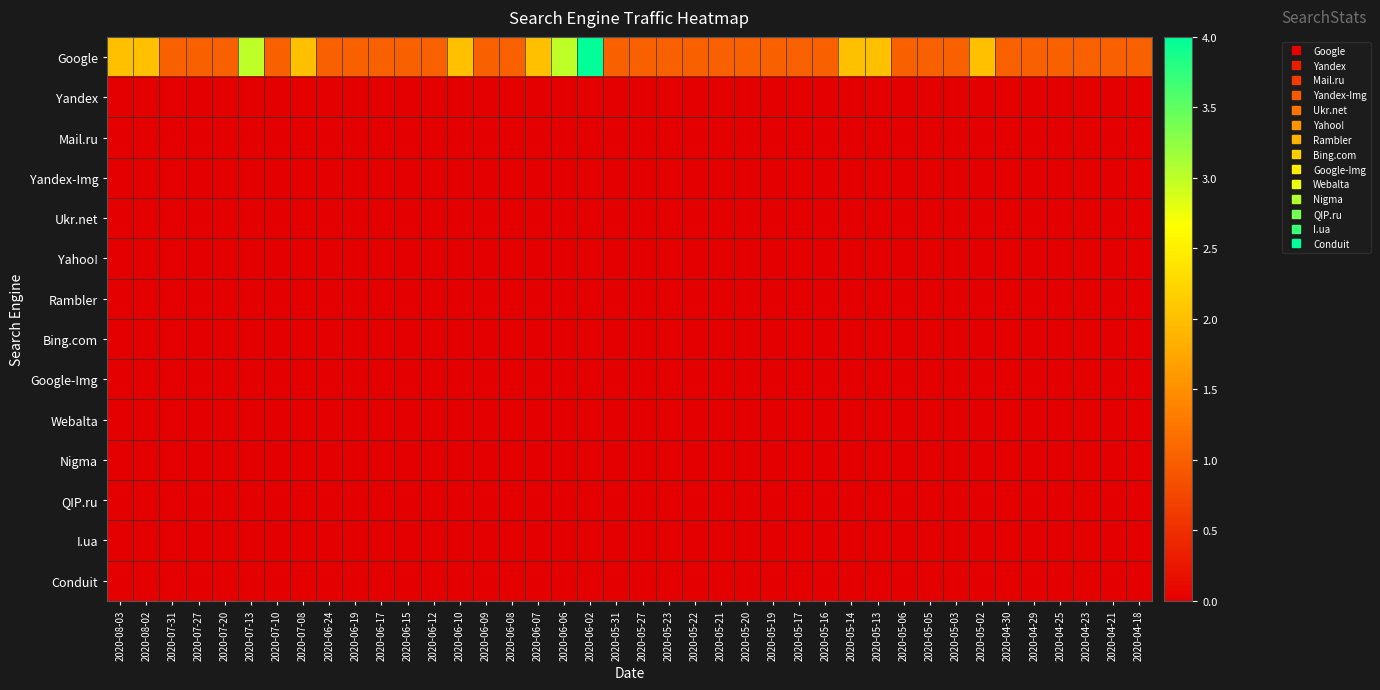

At which category is the sum across all series the highest?

2020-06-02